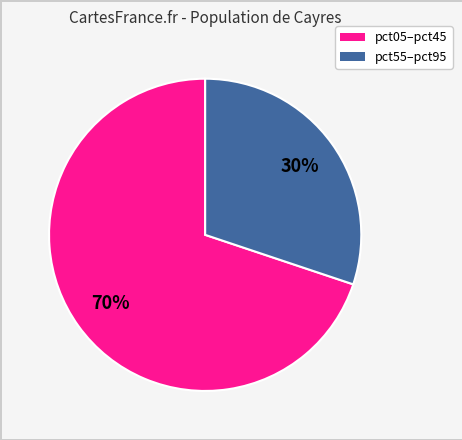

Is there any slice that represents more than half of the pie?

Yes